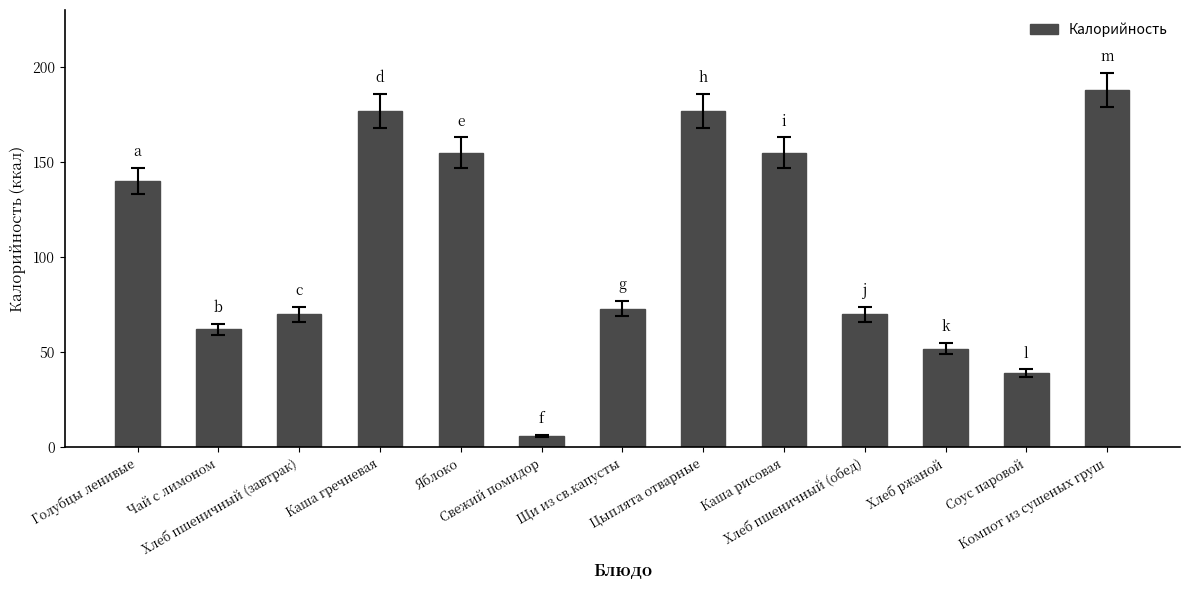

Reading right to left, transcribe all the data shown in this chart.

Компот из сушеных груш=188	Соус паровой=39	Хлеб ржаной=52	Хлеб пшеничный (обед)=70	Каша рисовая=155	Цыплята отварные=177	Щи из св.капусты=73	Свежий помидор=6	Яблоко=155	Каша гречневая=177	Хлеб пшеничный (завтрак)=70	Чай с лимоном=62	Голубцы ленивые=140